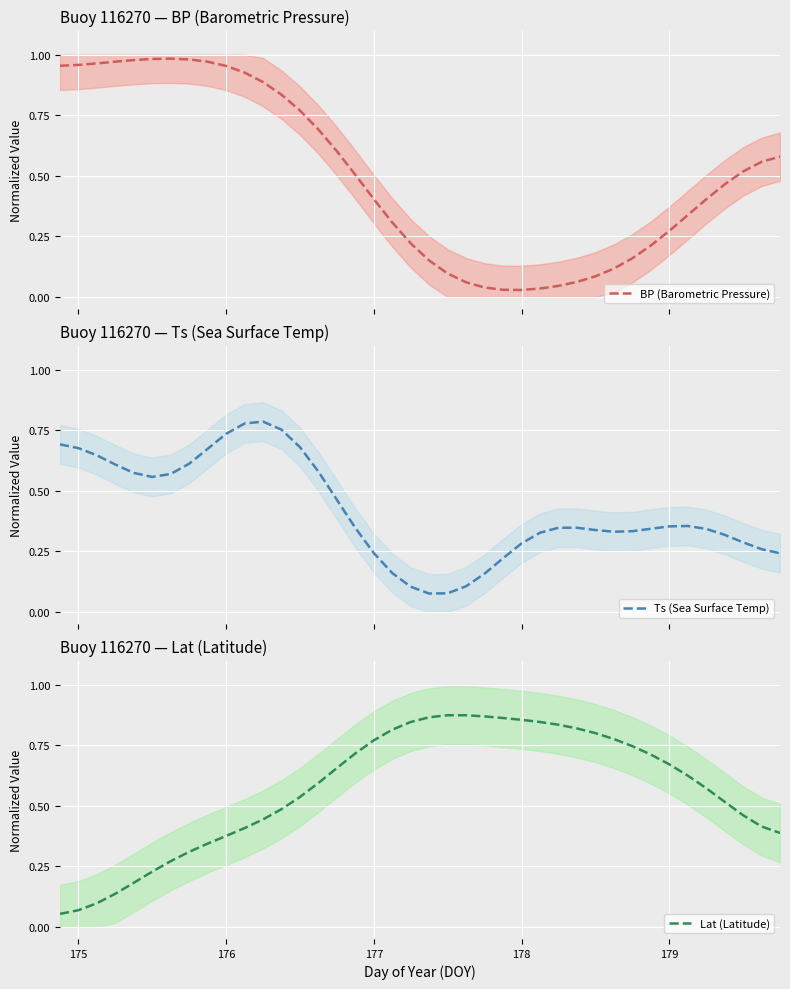

Which series has the largest range (max minus min)?

BP (Barometric Pressure)